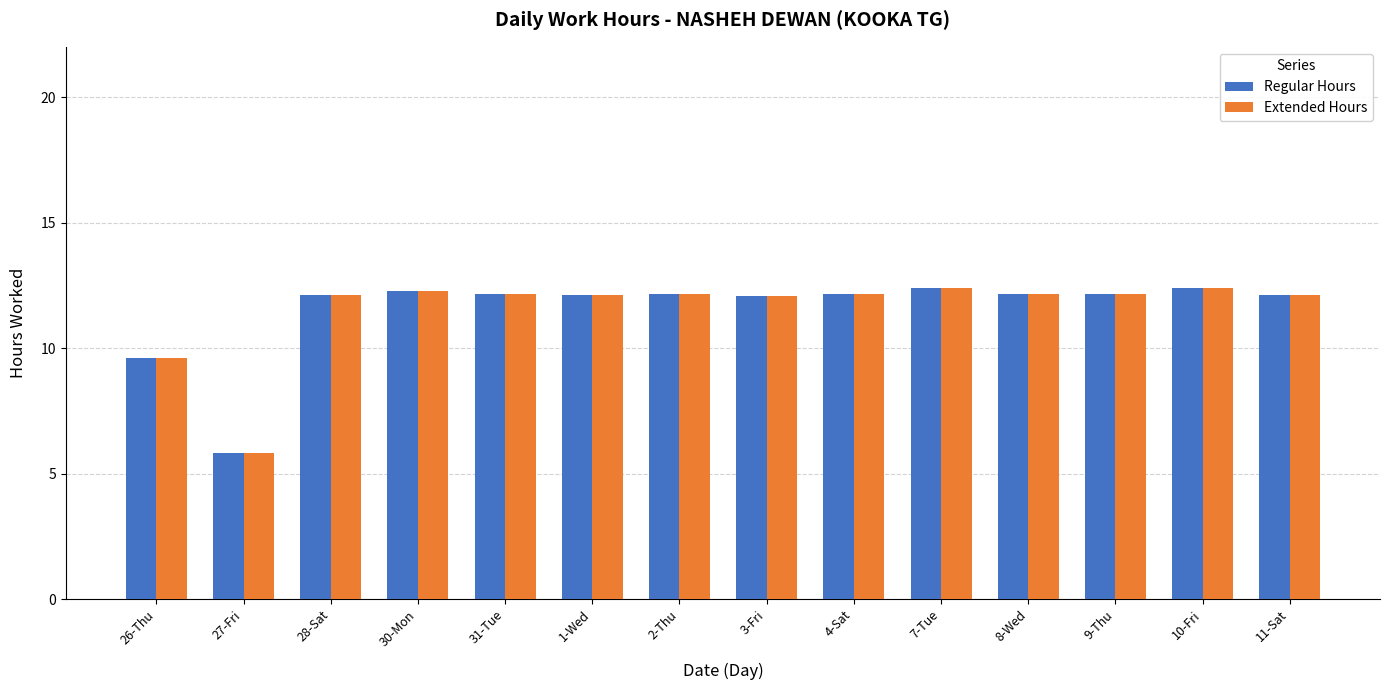

Are the bars horizontal?

No